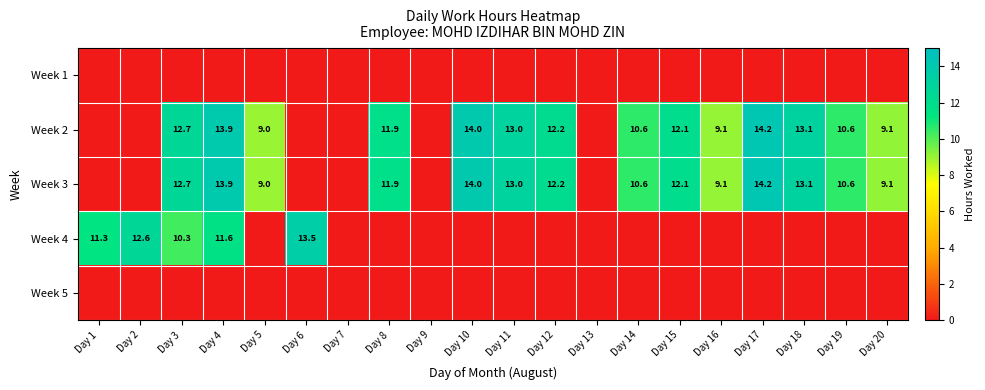

Is it true that Week 2 equals 12.1 at Day 5?

False